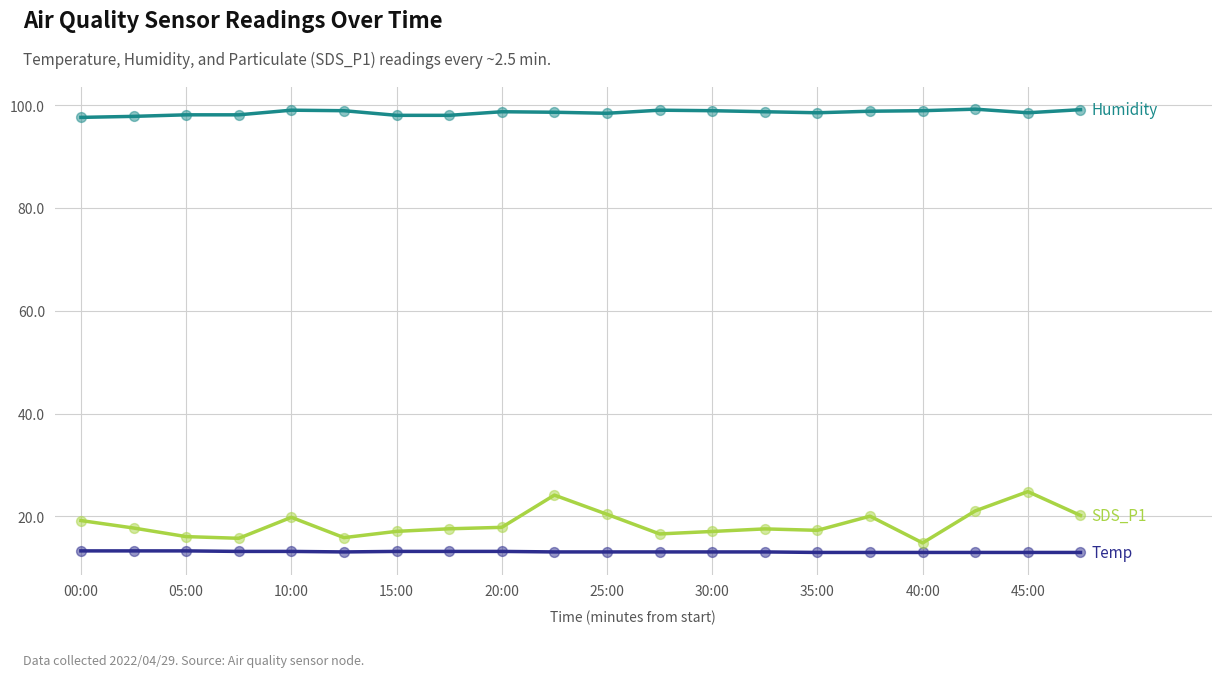

What is the greatest value displayed?

99.2